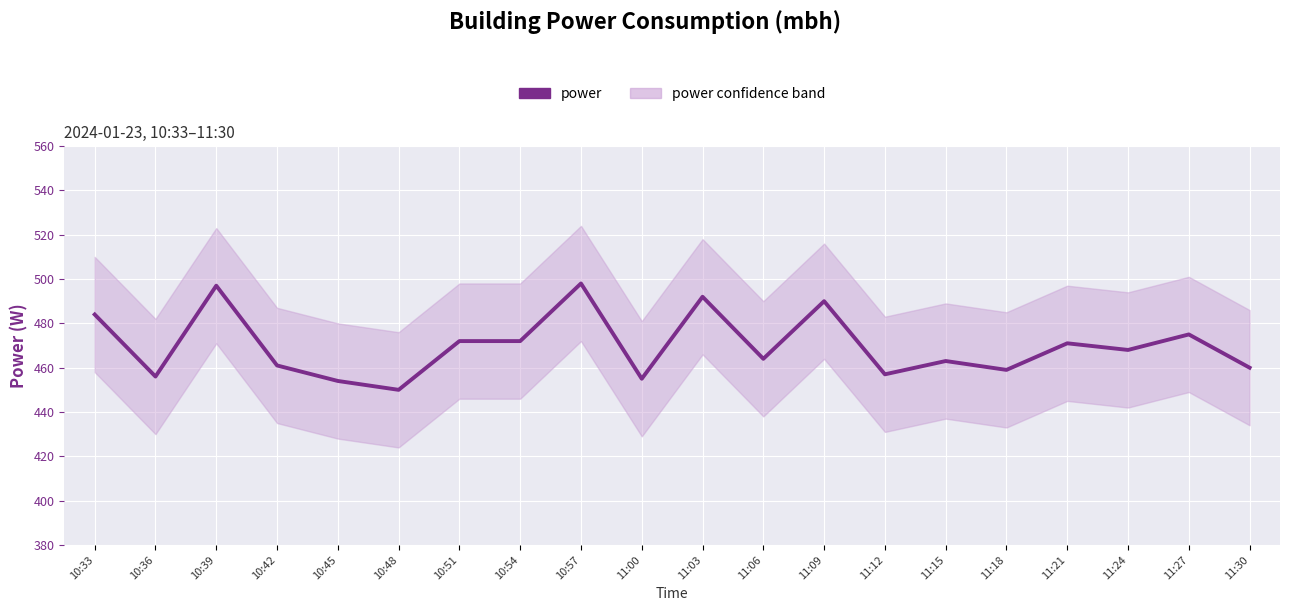

What is the difference between the maximum and minimum values?

48